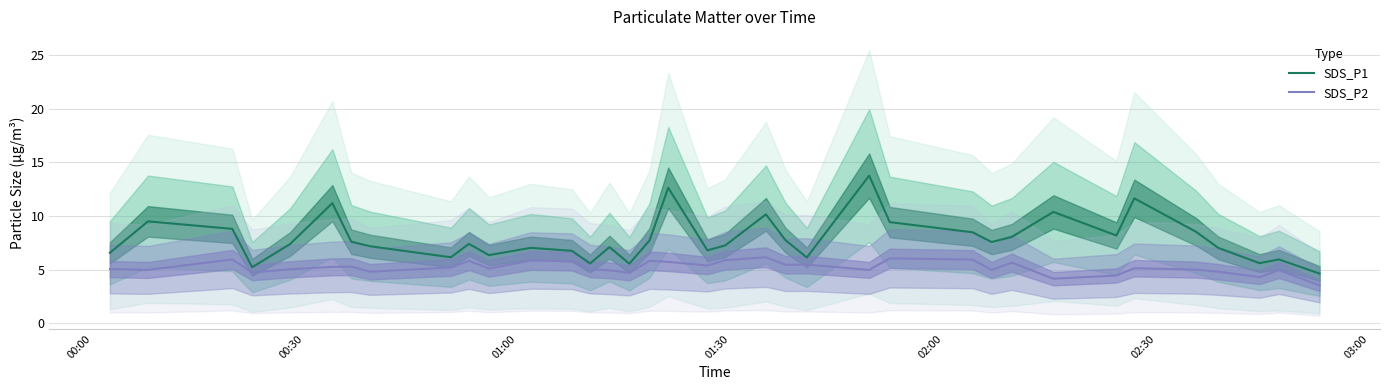

Is the value of SDS_P2 at 17 greater than the value of SDS_P1 at 03:00?

No